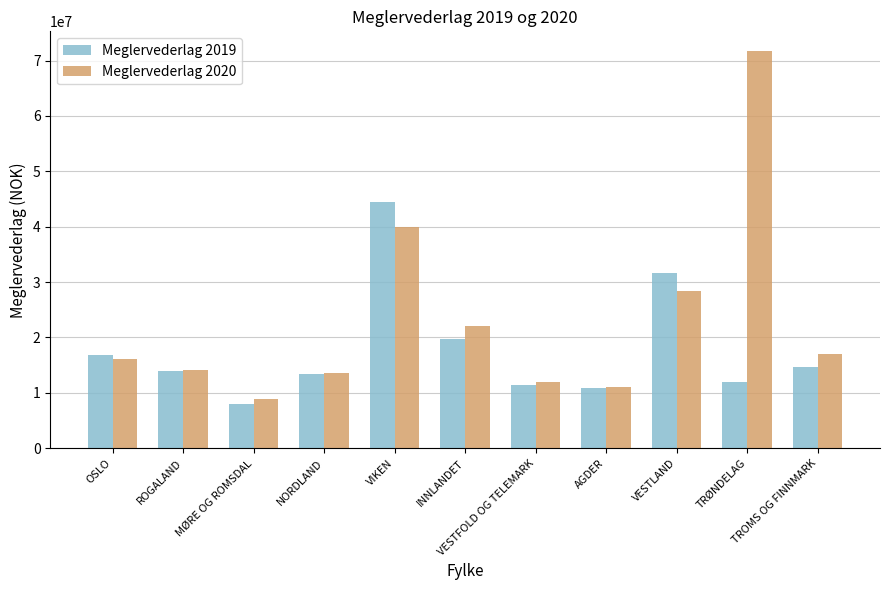

Does the chart contain stacked bars?

No